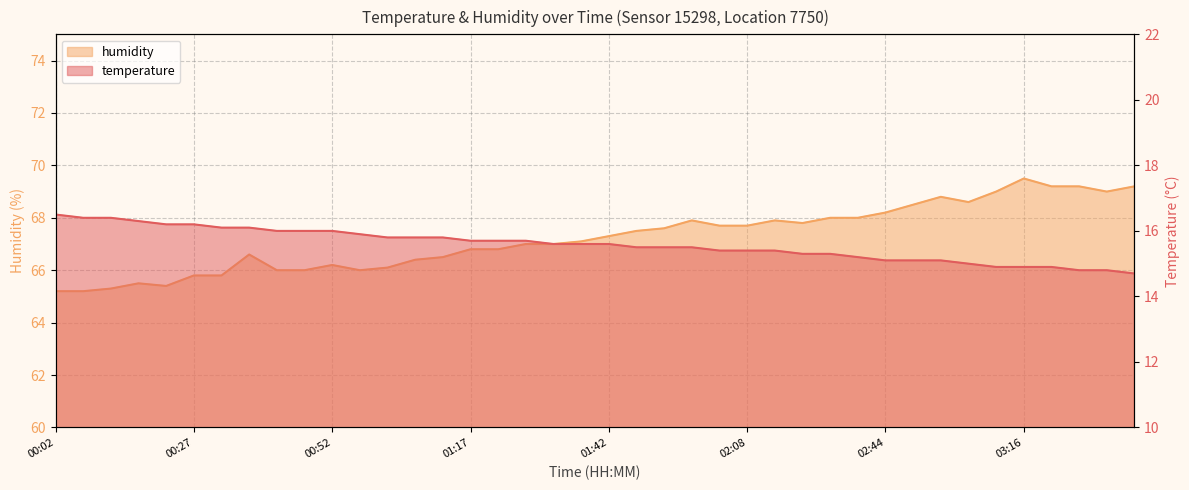

What is the sum of all humidity values?

2689.3